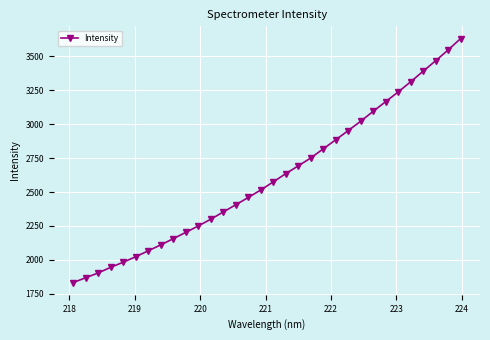

What is the value of the 21st point from the left?

2817.9